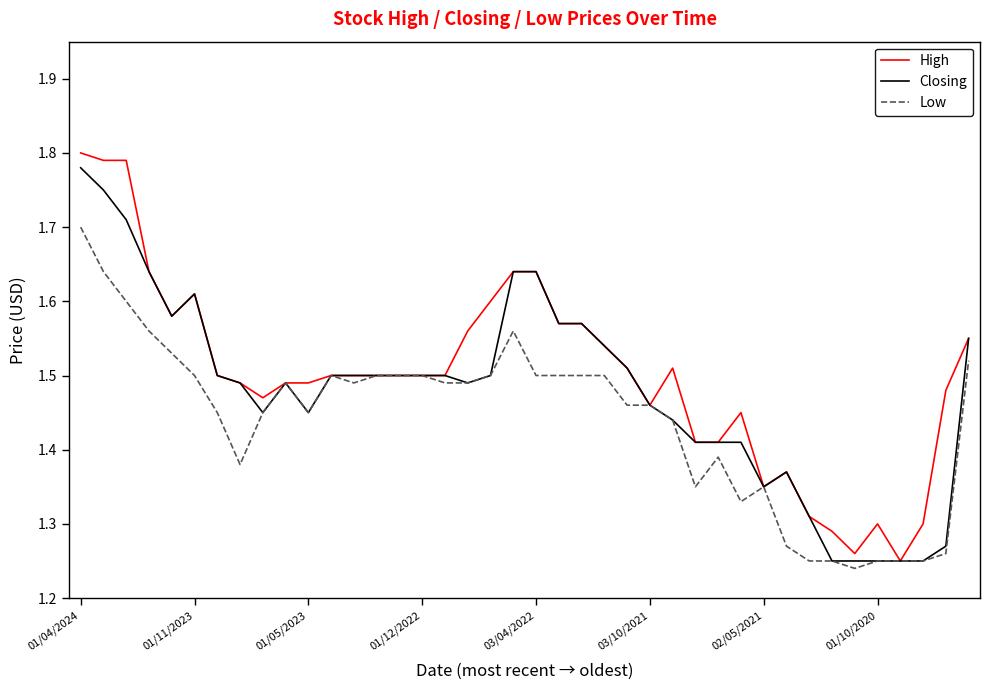

Rank the series by their average value, from lowest to highest.

Low, Closing, High